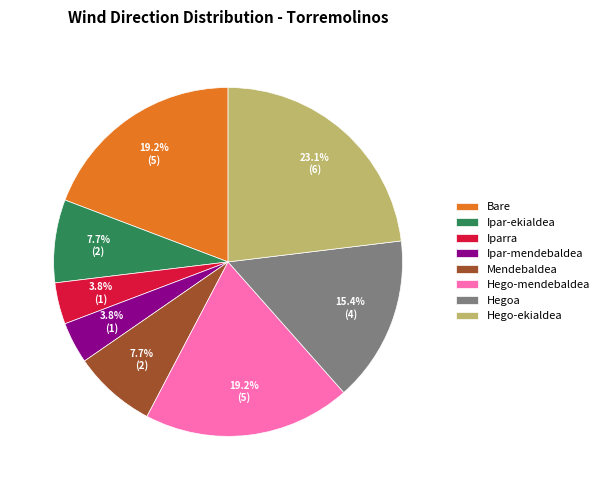

The Mendebaldea slice represents 23% of the pie. True or false?

False